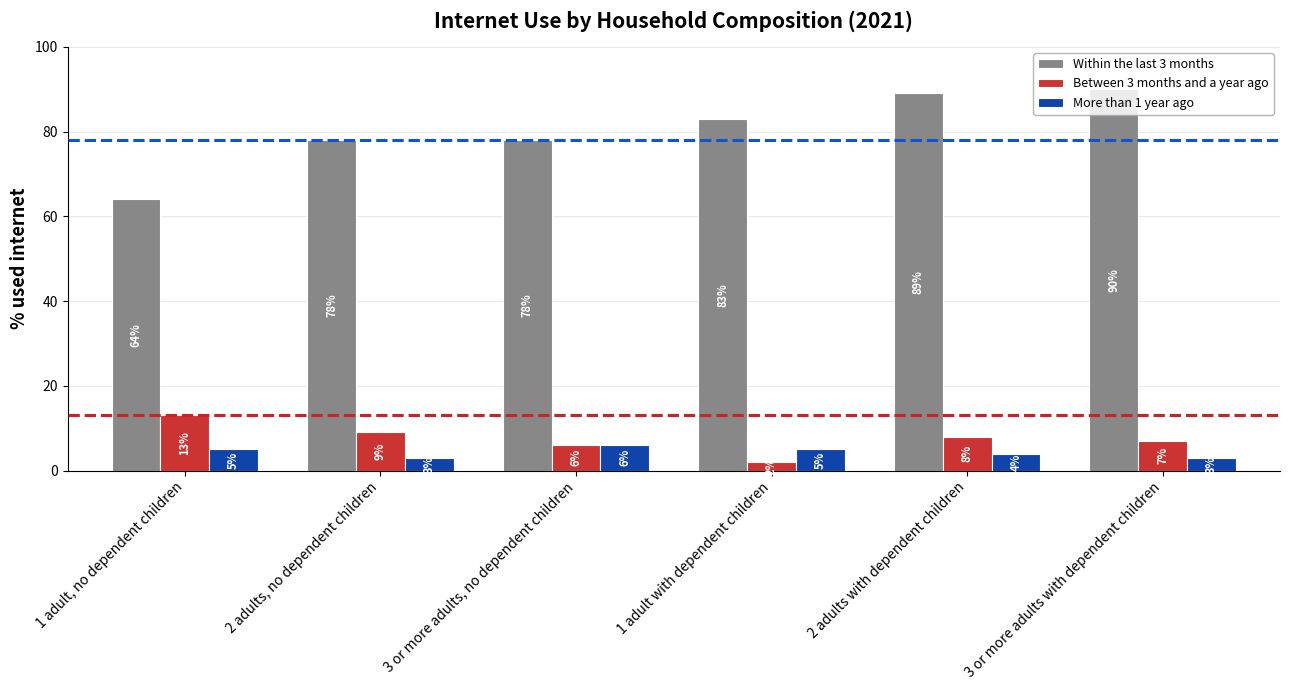

Reading left to right, transcribe all the data shown in this chart.

Within the last 3 months: 64	78	78	83	89	90
Between 3 months and a year ago: 13	9	6	2	8	7
More than 1 year ago: 5	3	6	5	4	3